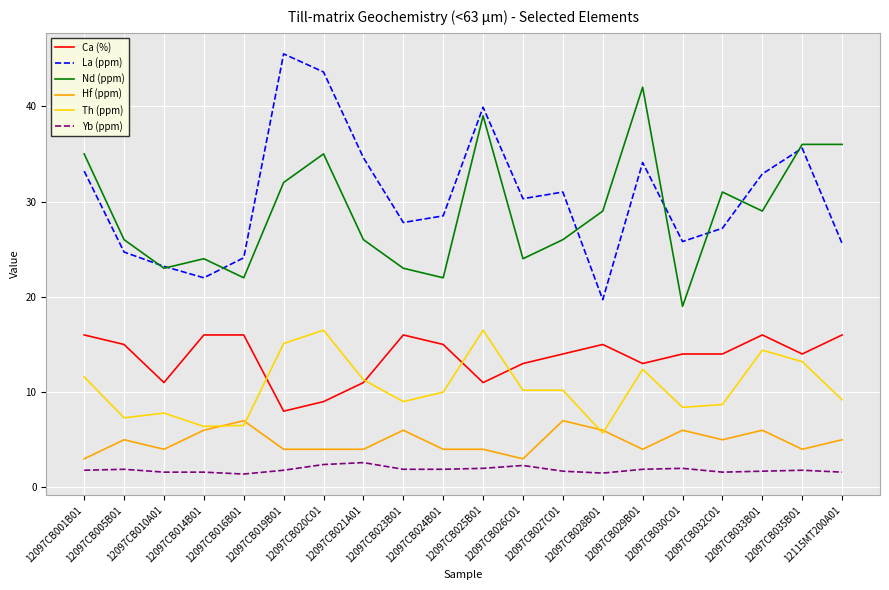

How many values in the La (ppm) series are below 30?

10